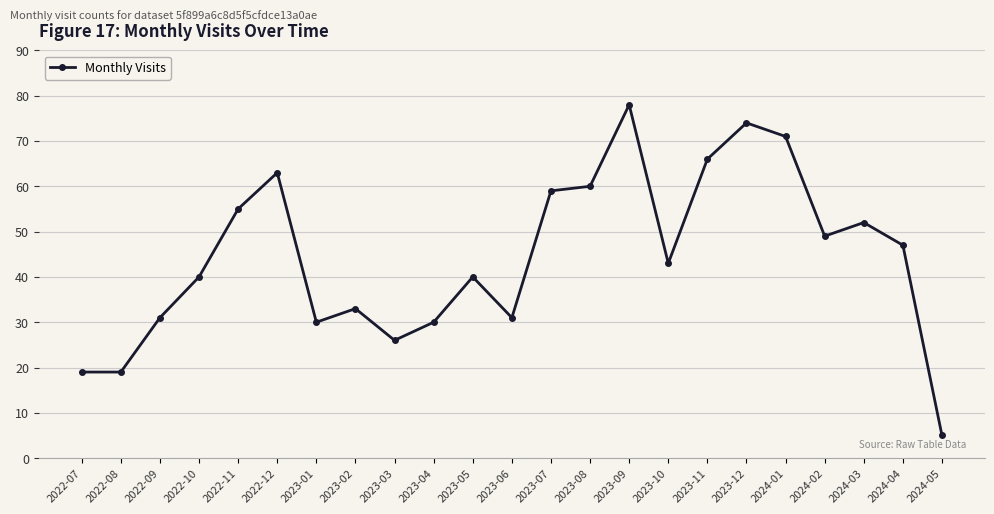

What position from the right is 2022-07?

23